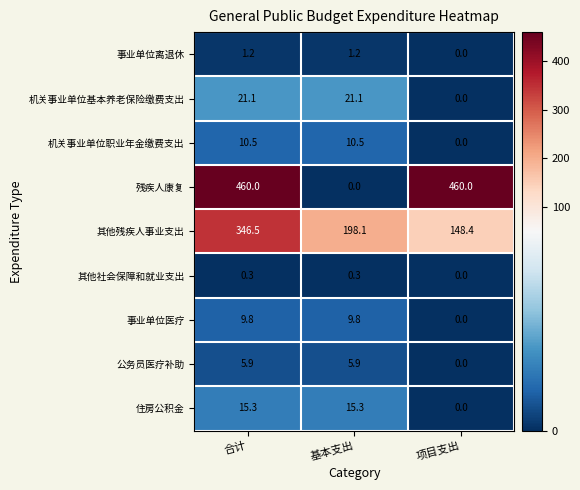

At which label is 事业单位离退休 closest to 0?

项目支出